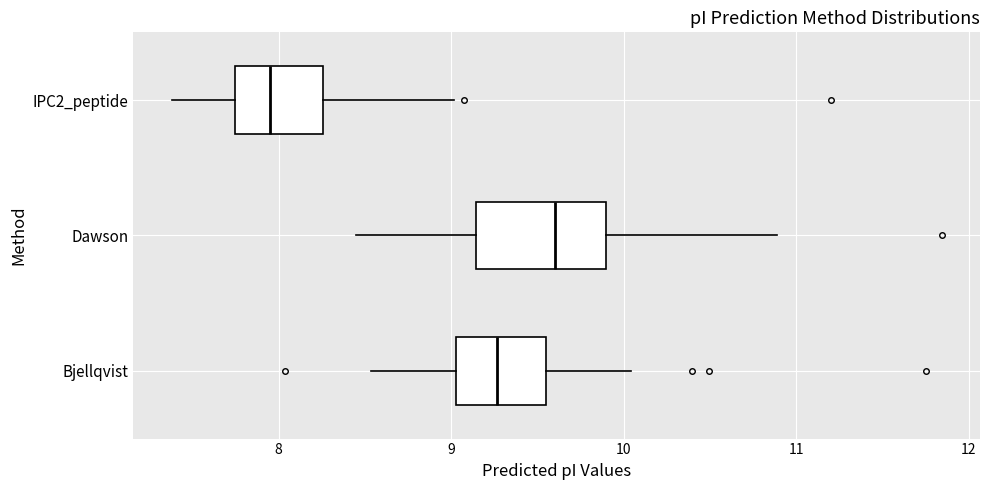

Which box is the widest, from its left edge to its right edge?

Dawson